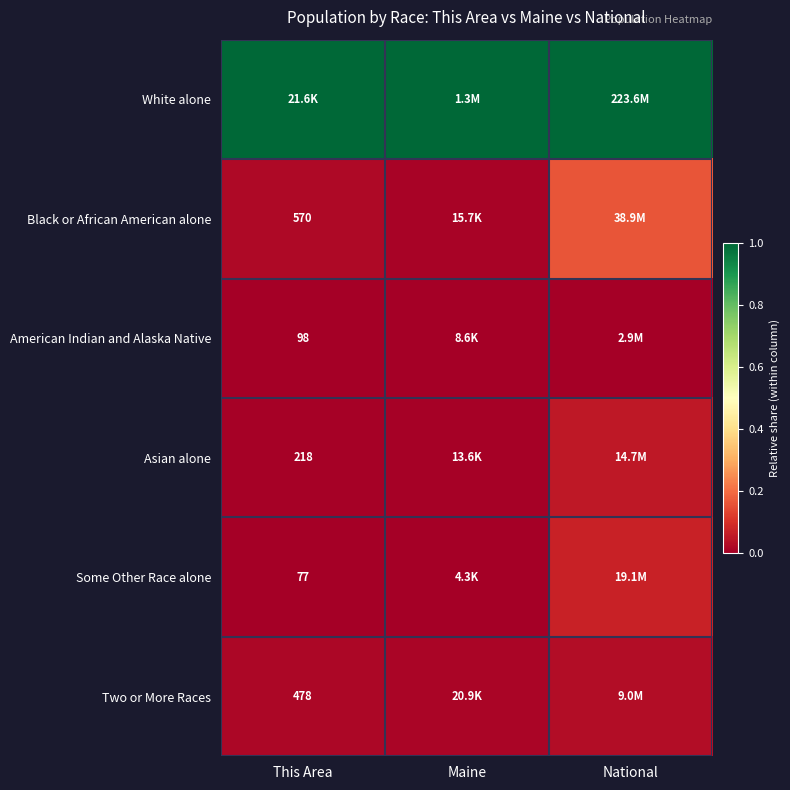

Is the value of Asian alone at This Area greater than the value of American Indian and Alaska Native at This Area?

Yes